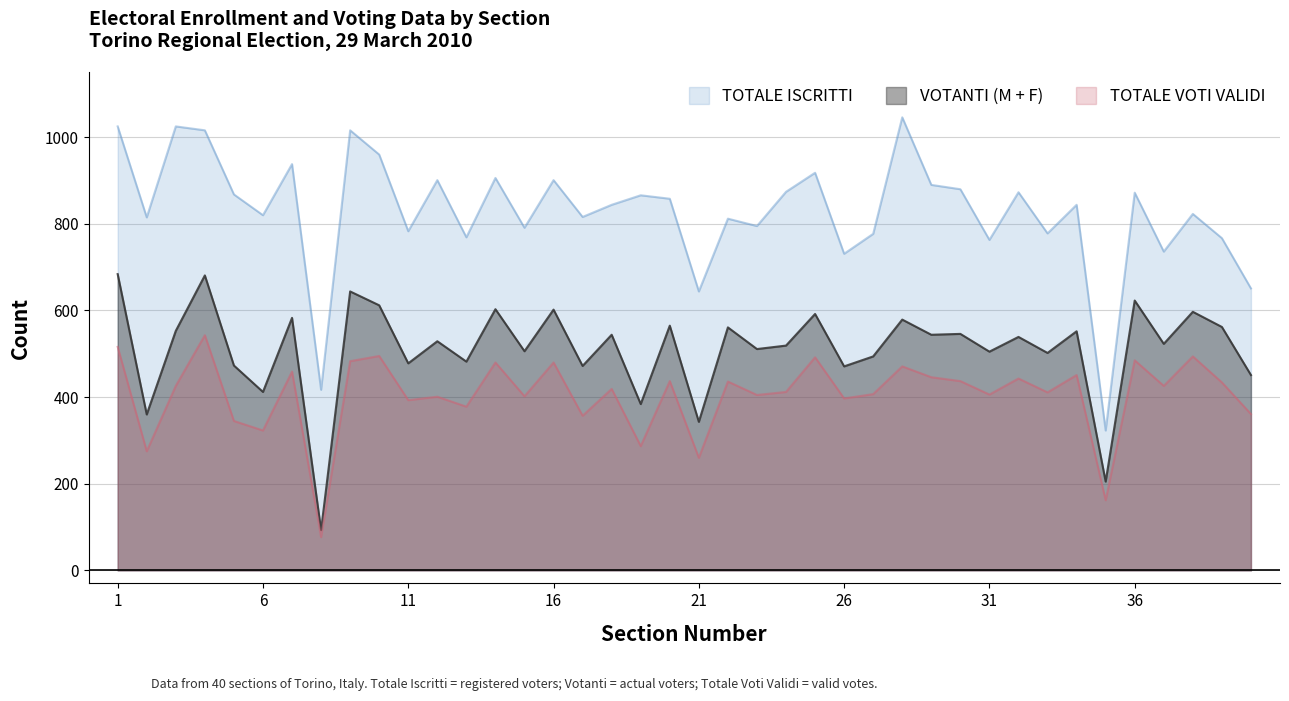

How many values in the TOTALE ISCRITTI series exceed 844?

19